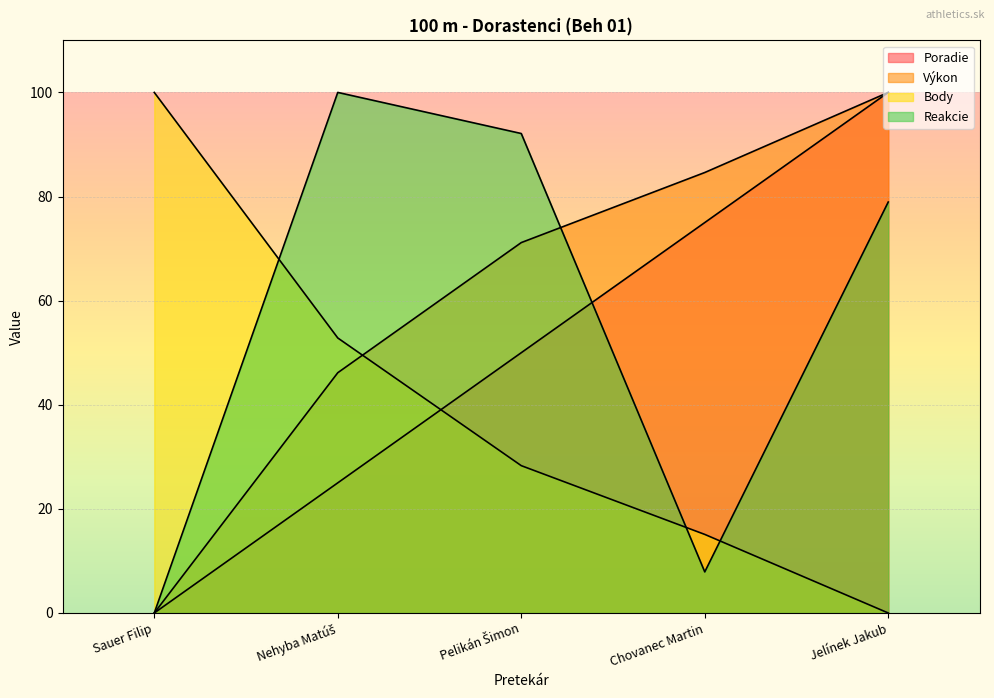

True or false: Výkon has a value of 100.0 at Jelínek Jakub.

True